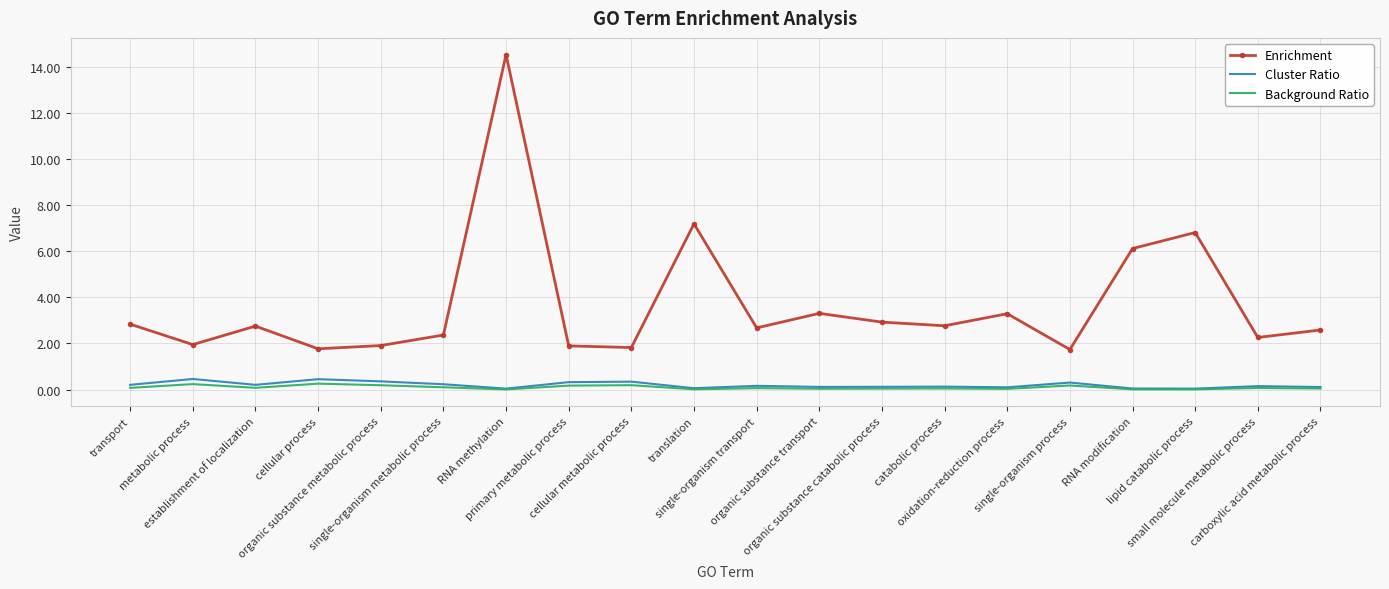

True or false: Enrichment has a value of 2.8 at catabolic process.

True